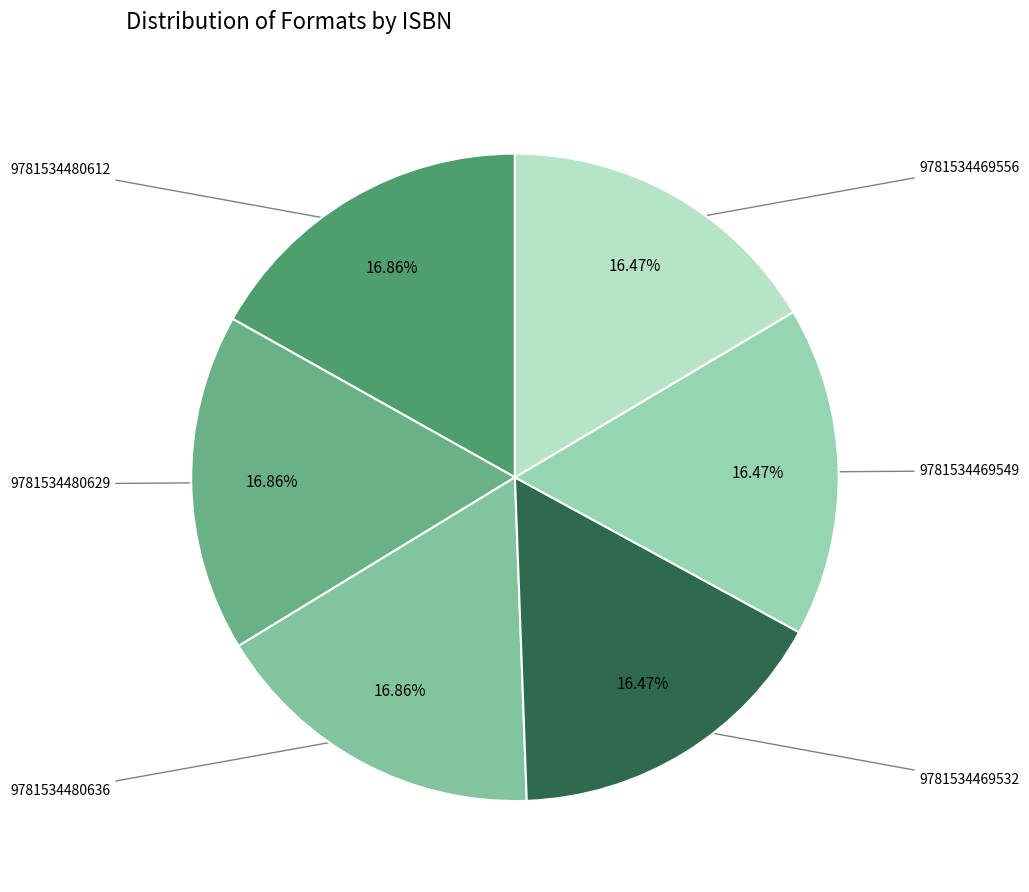

What is the largest slice in the pie chart?

9781534480612